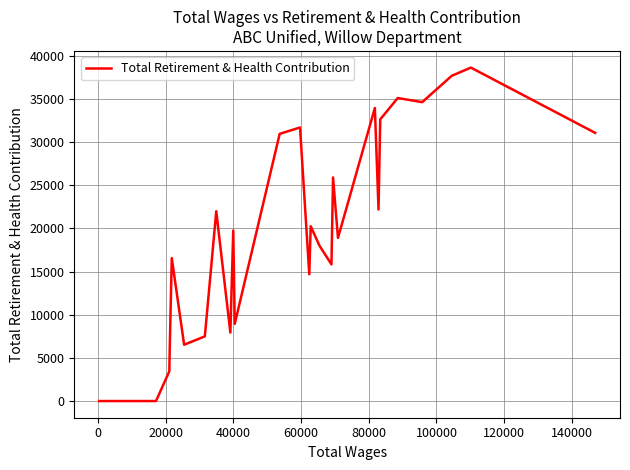

What is the maximum value shown in the chart?

38613